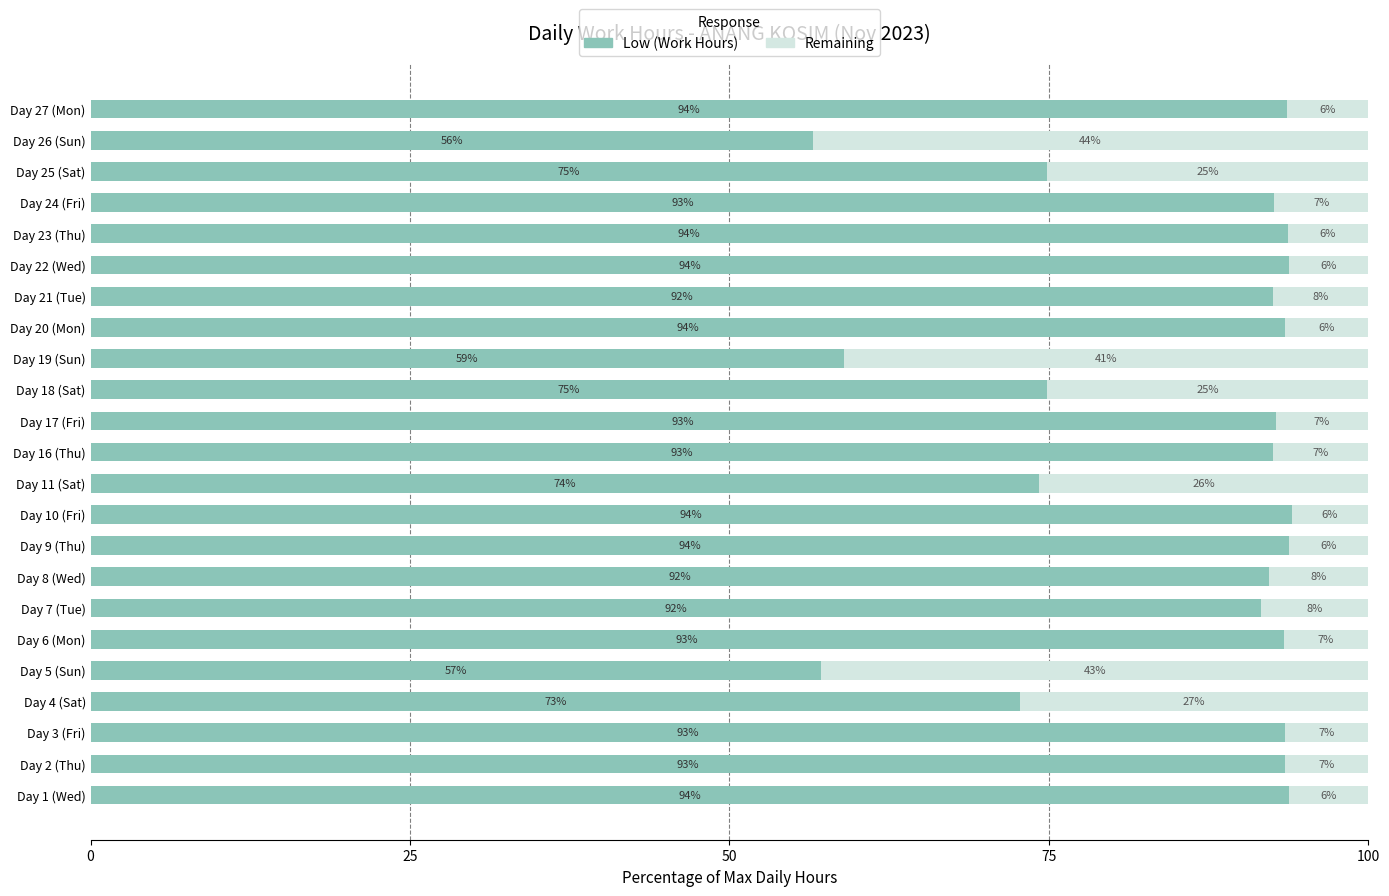

Read the Low (Work Hours) value at Day 24 (Fri).

92.6